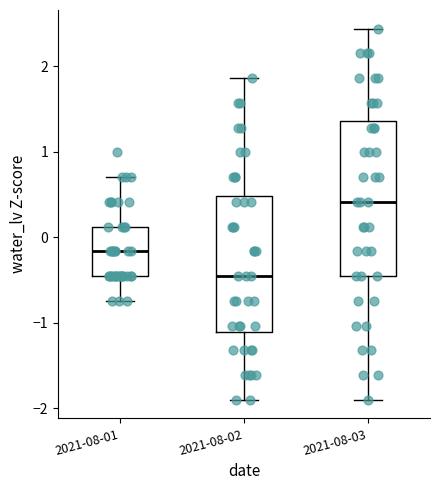

Reading left to right, read every box against the y-axis: the position of its median line, the range the box covers, and the ends of its whiskers. The values are not printed on the chart, so give them approximately, as read against the axis.

2021-08-01: median -0.2, box -0.5 to 0.1, whiskers -0.7 to 0.7
2021-08-02: median -0.5, box -1.1 to 0.5, whiskers -1.9 to 1.9
2021-08-03: median 0.4, box -0.5 to 1.4, whiskers -1.9 to 2.4